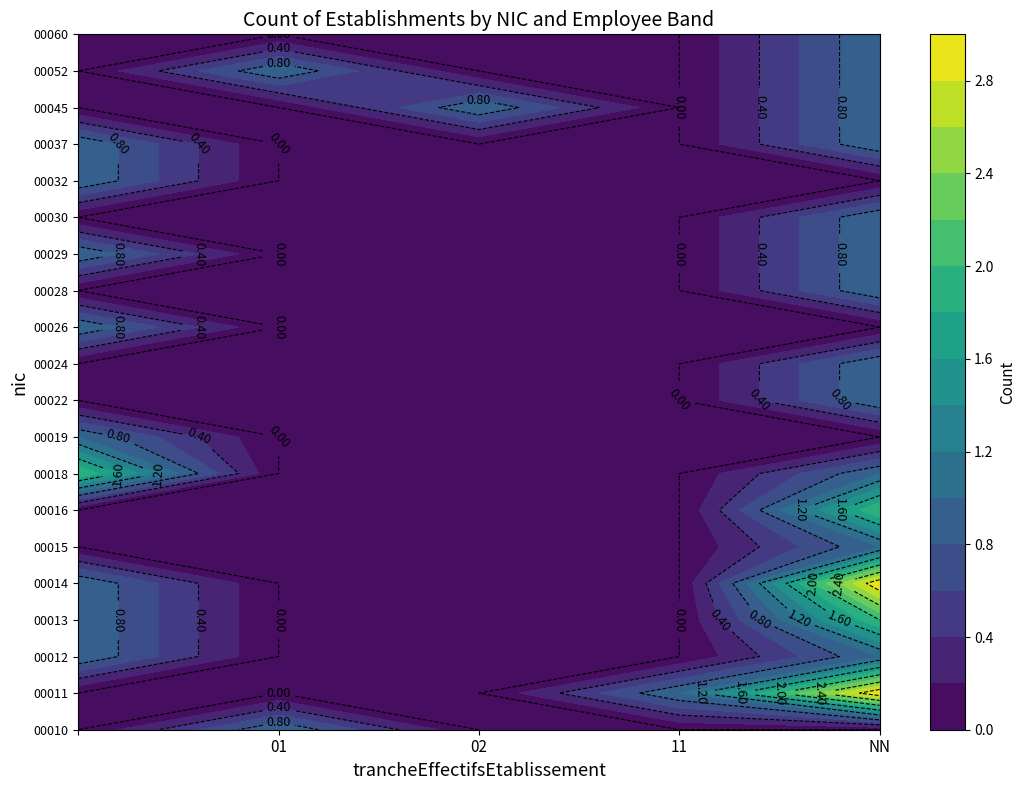

The value of 00013 at 11 is 0. True or false?

True